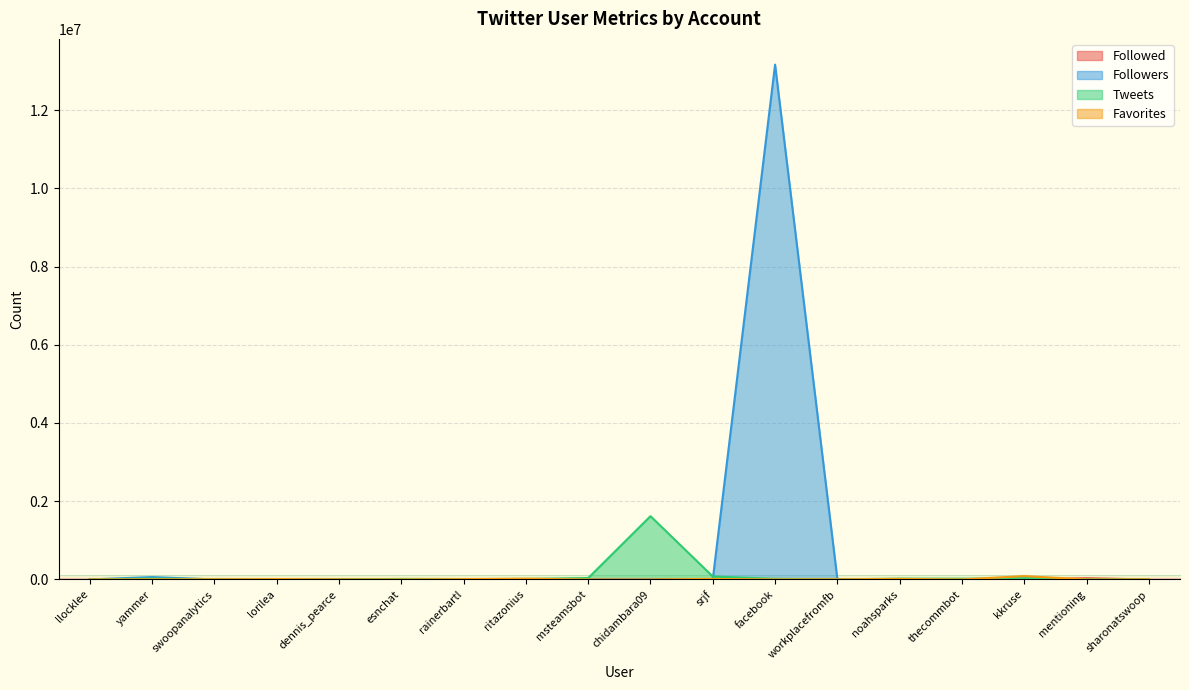

Which series has the largest range (max minus min)?

Followers